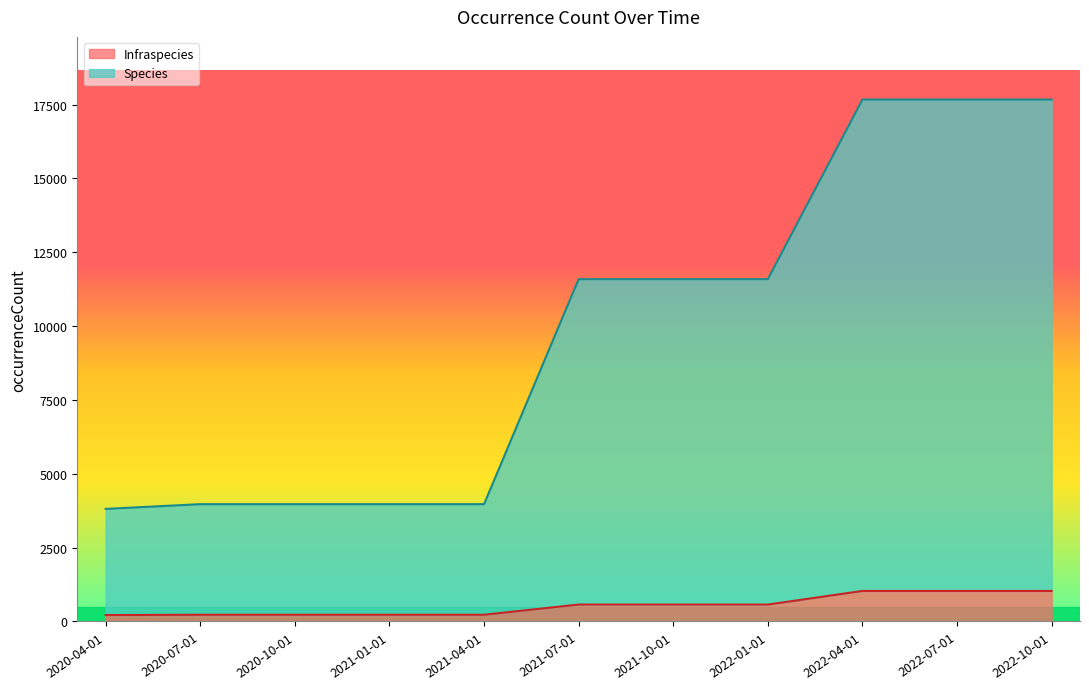

Reading left to right, what are all the values shown in this chart?

Species: 3812	3972	3972	3972	3972	11590	11590	11590	17673	17673	17673
Infraspecies: 218	228	228	228	228	573	573	573	1034	1034	1034